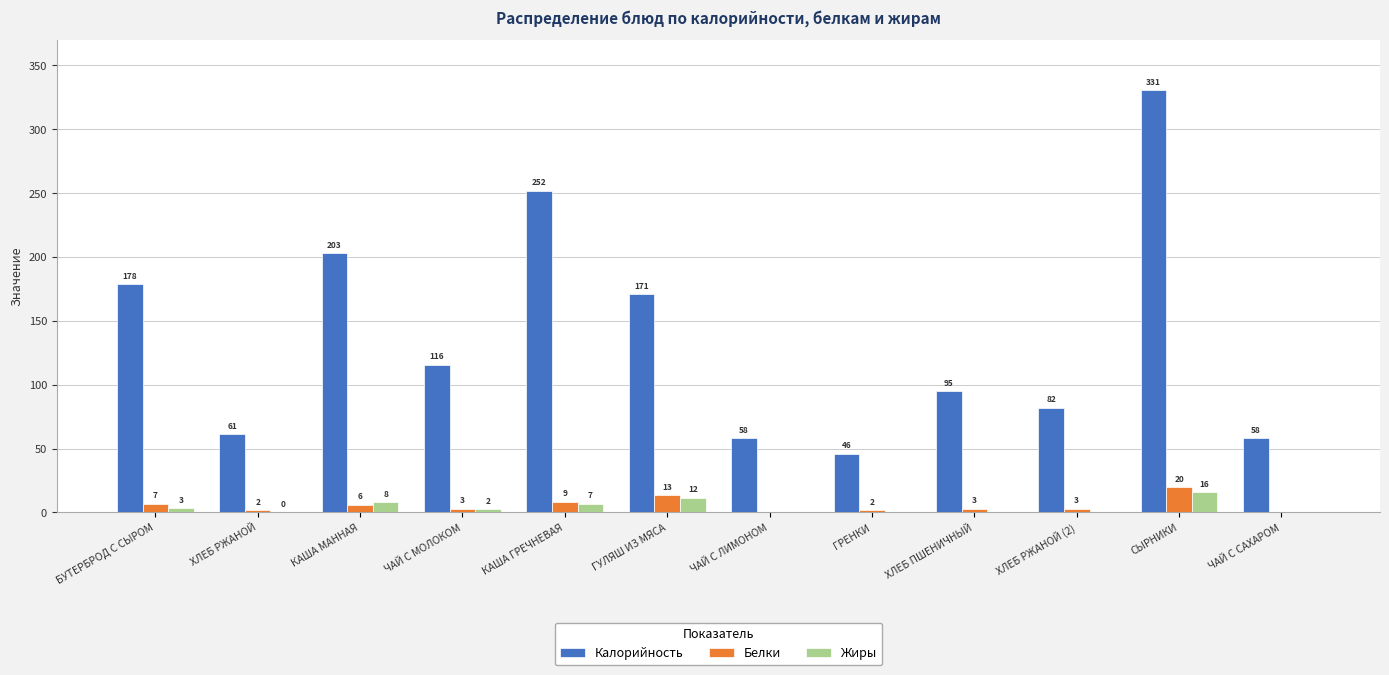

The value of Белки at ХЛЕБ ПШЕНИЧНЫЙ is 3.0. True or false?

True